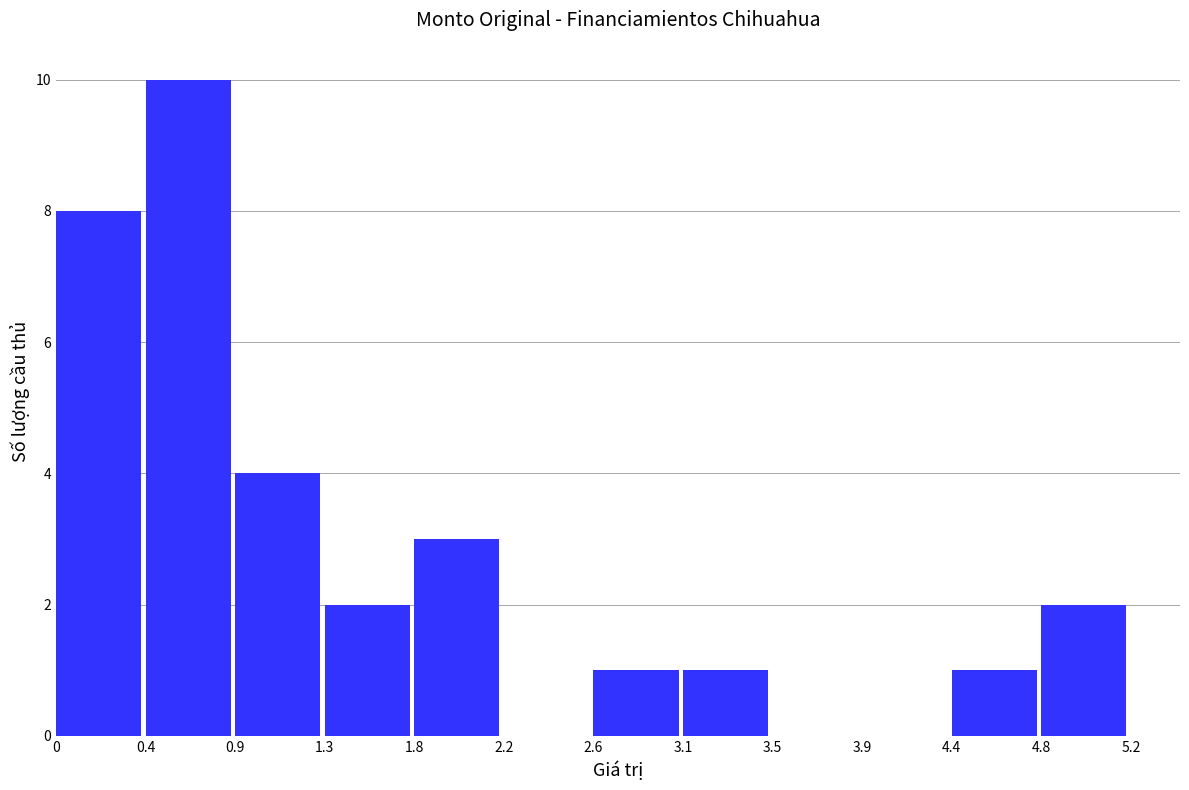

Over which range of the x-axis is the bar tallest?

0.4 to 0.9